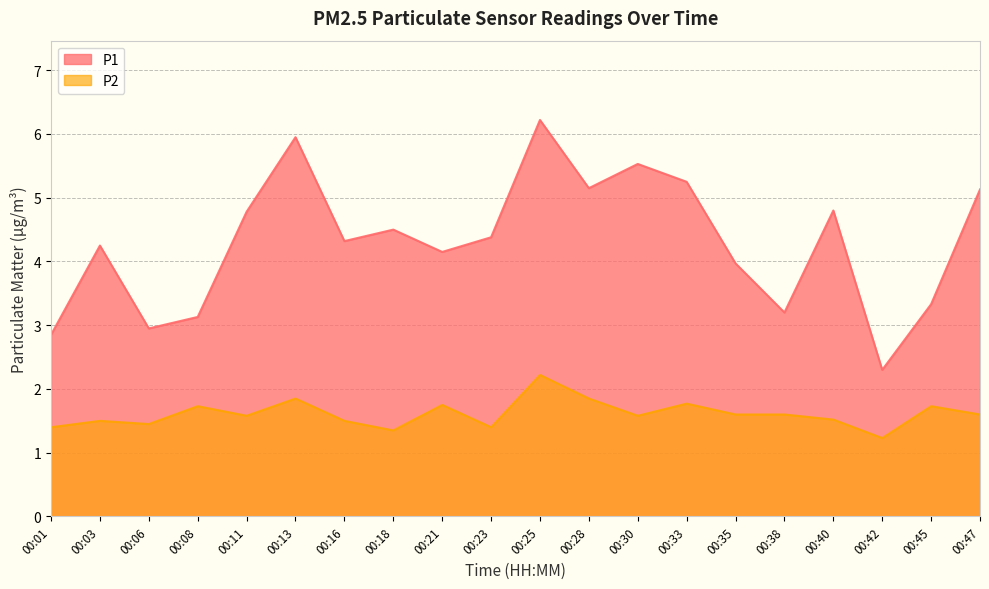

Is it true that P2 equals 2.2 at 00:30?

False